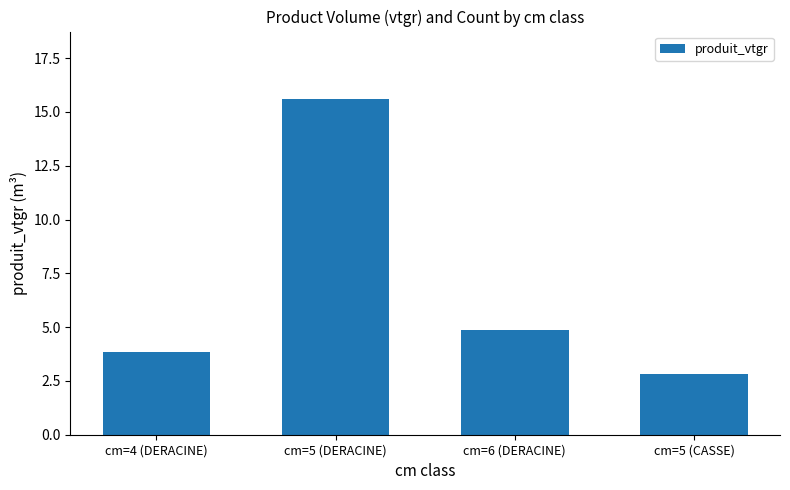

True or false: the data shows 3.7 at cm=5 (CASSE).

False